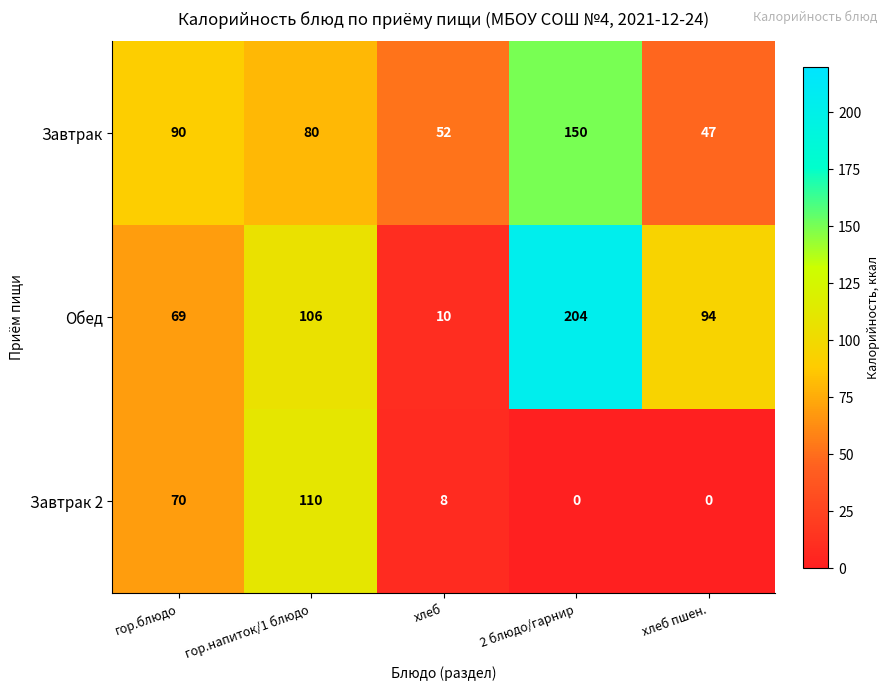

What is the average value of the Завтрак series?

84